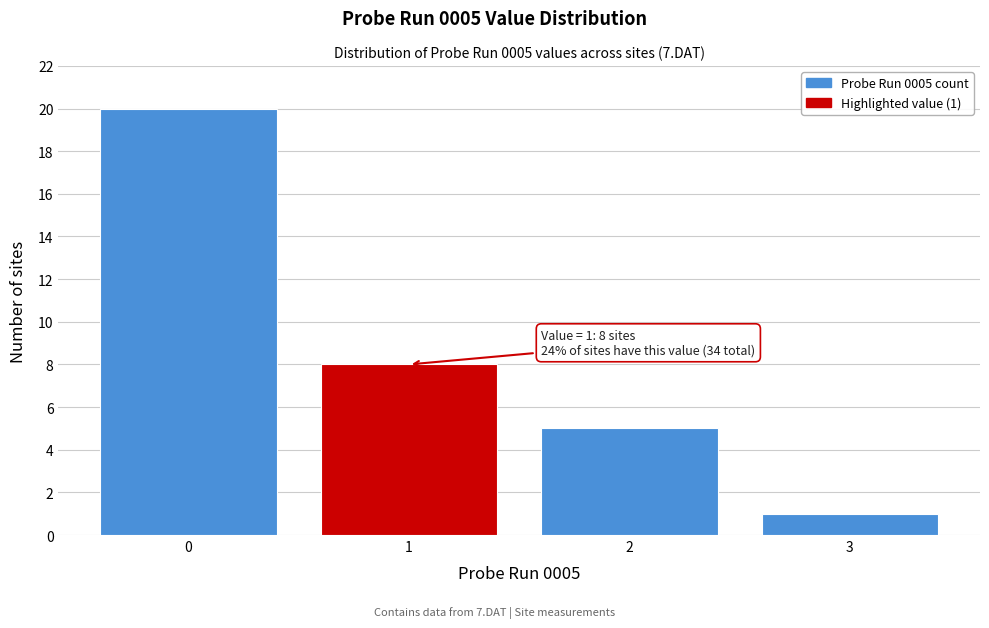

Which range on the x-axis has the tallest bar?

-0.5 to 0.5